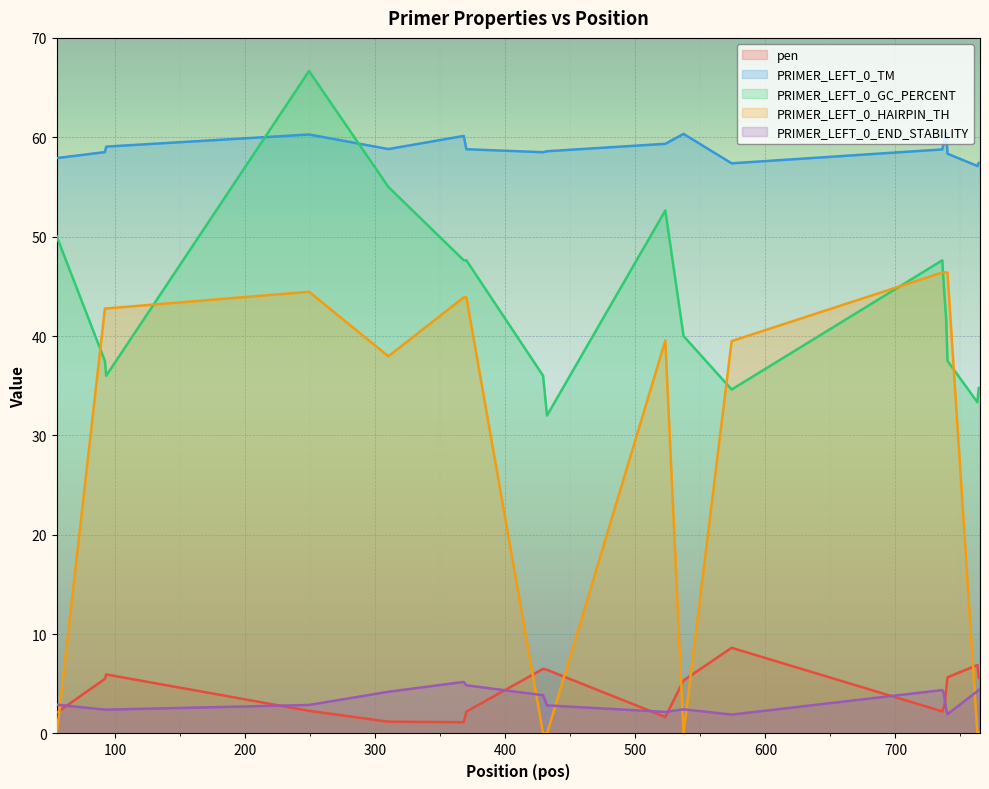

What is the value of the pen point at the 3rd from the left?

5.9